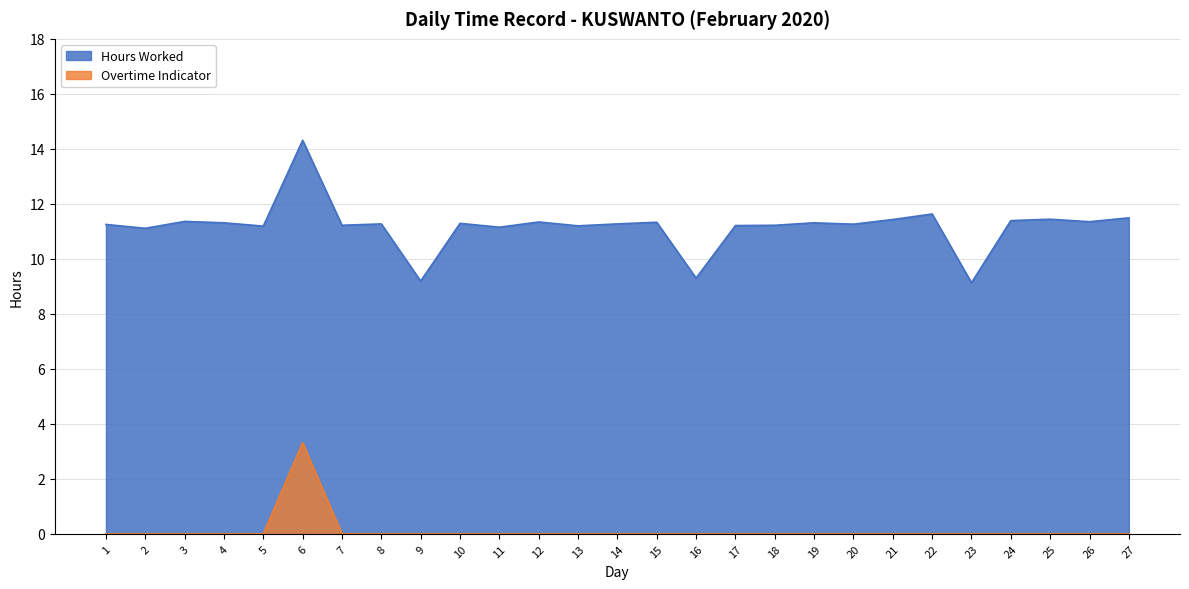

How many data points in Hours Worked are above 11?

24